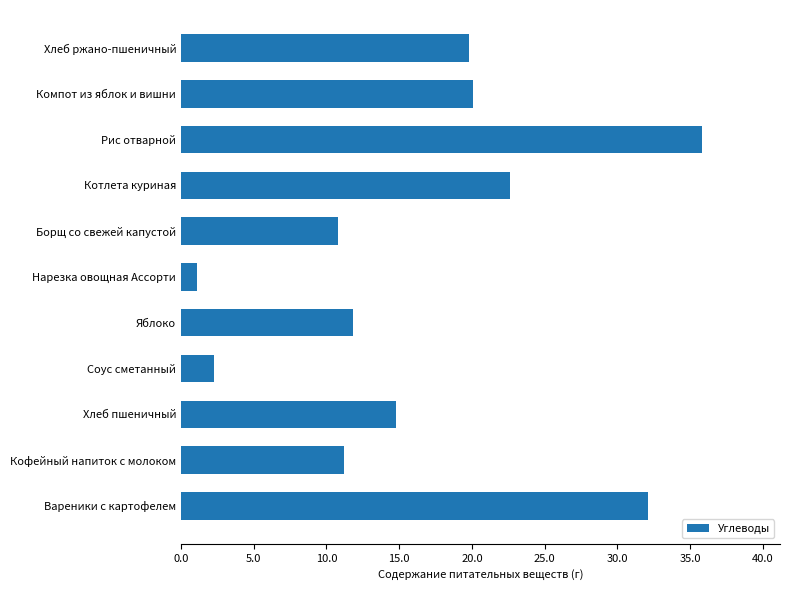

Reading bottom to top, transcribe all the data shown in this chart.

Вареники с картофелем=32.1	Кофейный напиток с молоком=11.2	Хлеб пшеничный=14.8	Соус сметанный=2.3	Яблоко=11.8	Нарезка овощная Ассорти=1.1	Борщ со свежей капустой=10.8	Котлета куриная=22.6	Рис отварной=35.8	Компот из яблок и вишни=20.1	Хлеб ржано-пшеничный=19.8